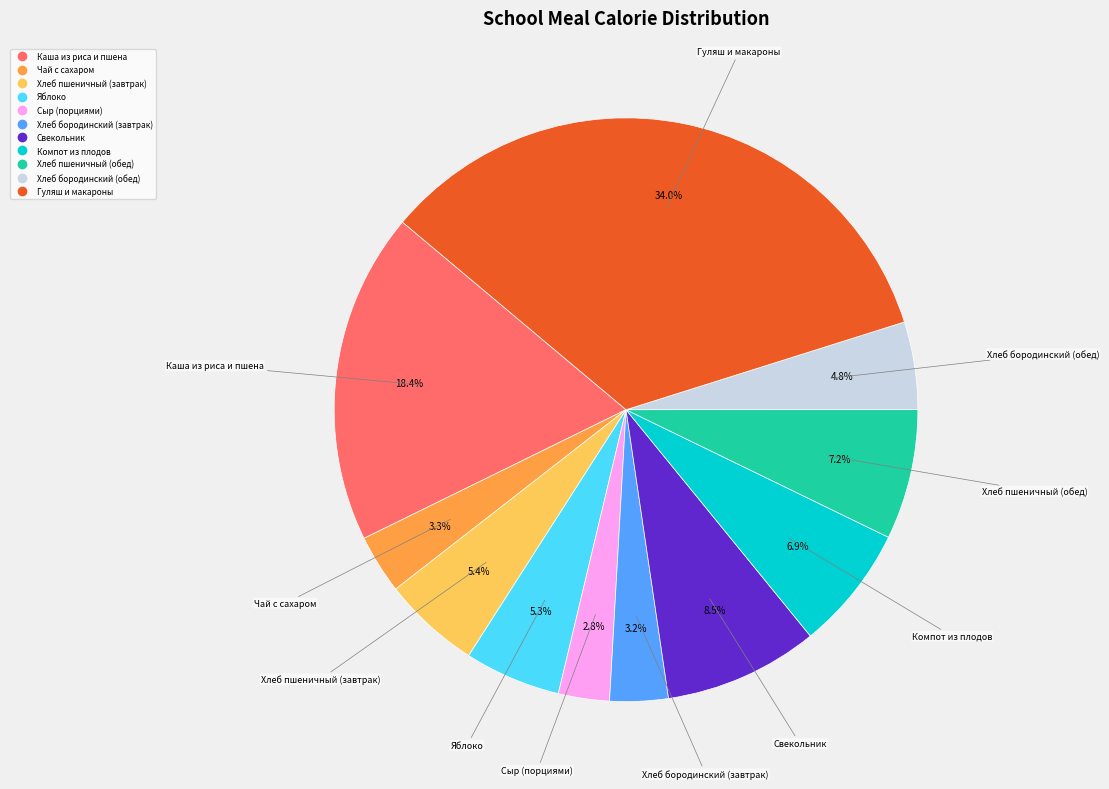

Is Хлеб бородинский (завтрак) the majority of the pie?

No